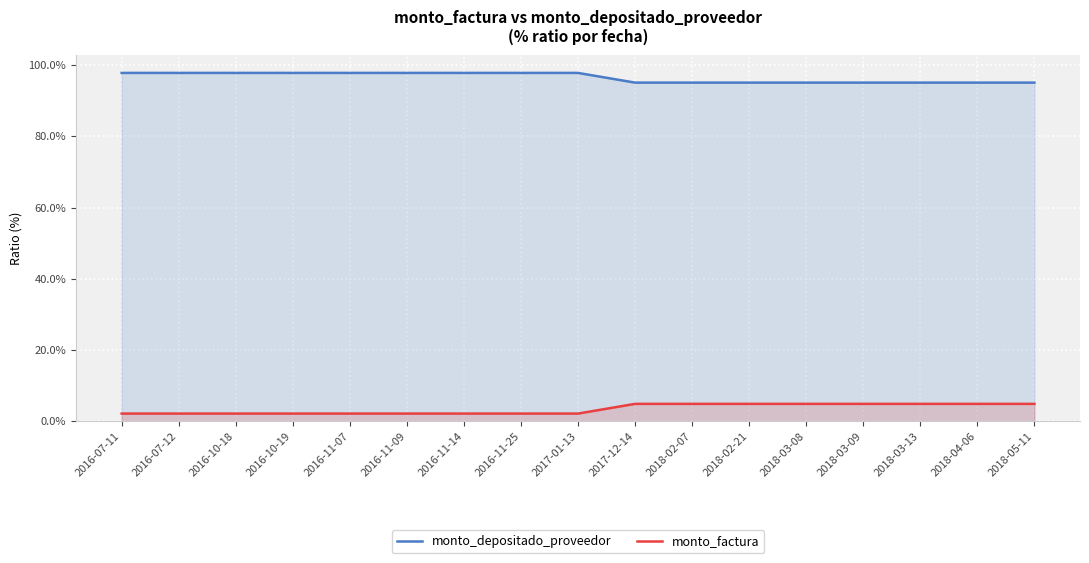

What is the label of the 13th point from the left?

2018-03-08